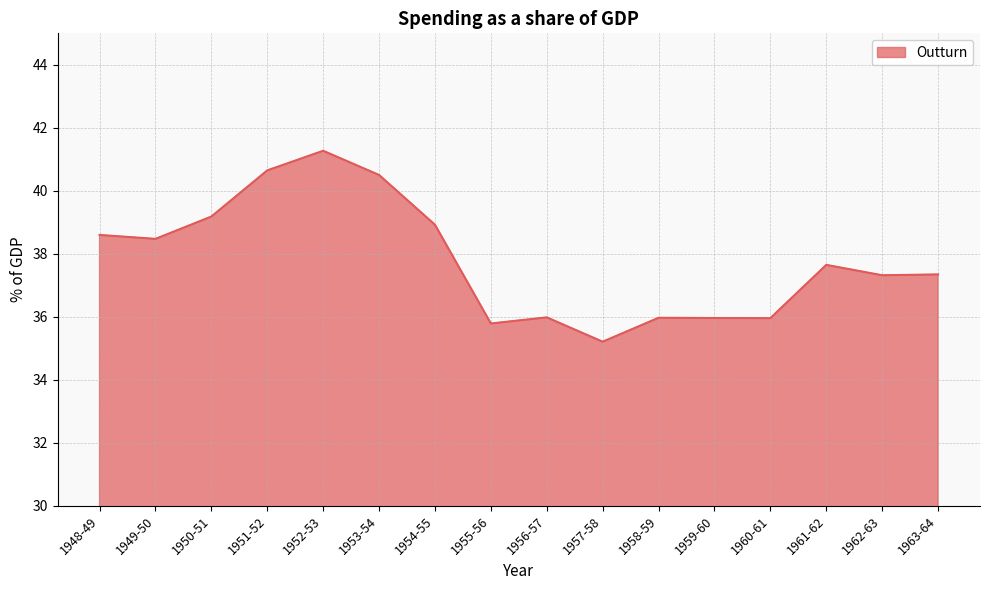

Reading left to right, extract all data points from this chart.

1948-49=38.6	1949-50=38.5	1950-51=39.2	1951-52=40.6	1952-53=41.3	1953-54=40.5	1954-55=38.9	1955-56=35.8	1956-57=36.0	1957-58=35.2	1958-59=36.0	1959-60=36.0	1960-61=36.0	1961-62=37.6	1962-63=37.3	1963-64=37.3